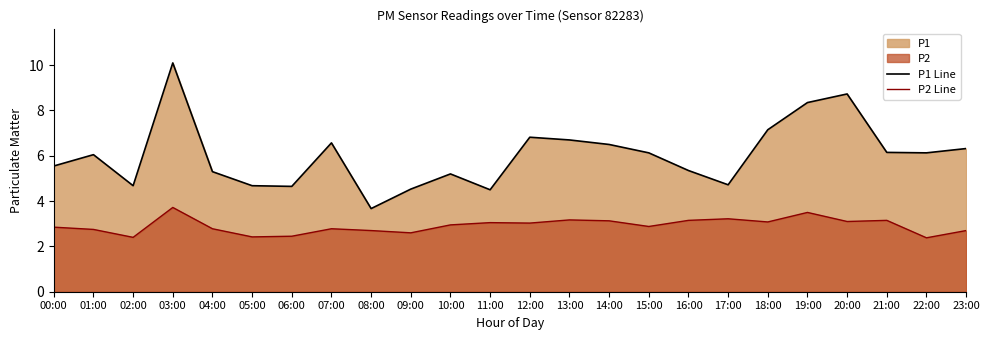

True or false: P2 Line and P1 Line intersect in this chart.

False